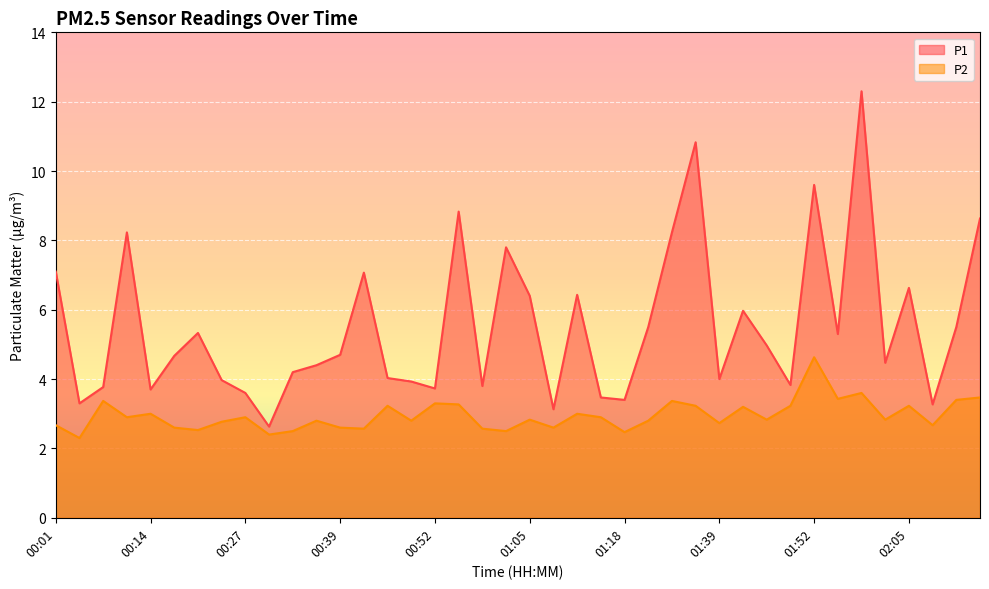

Where is the first local minimum for P2?

00:04